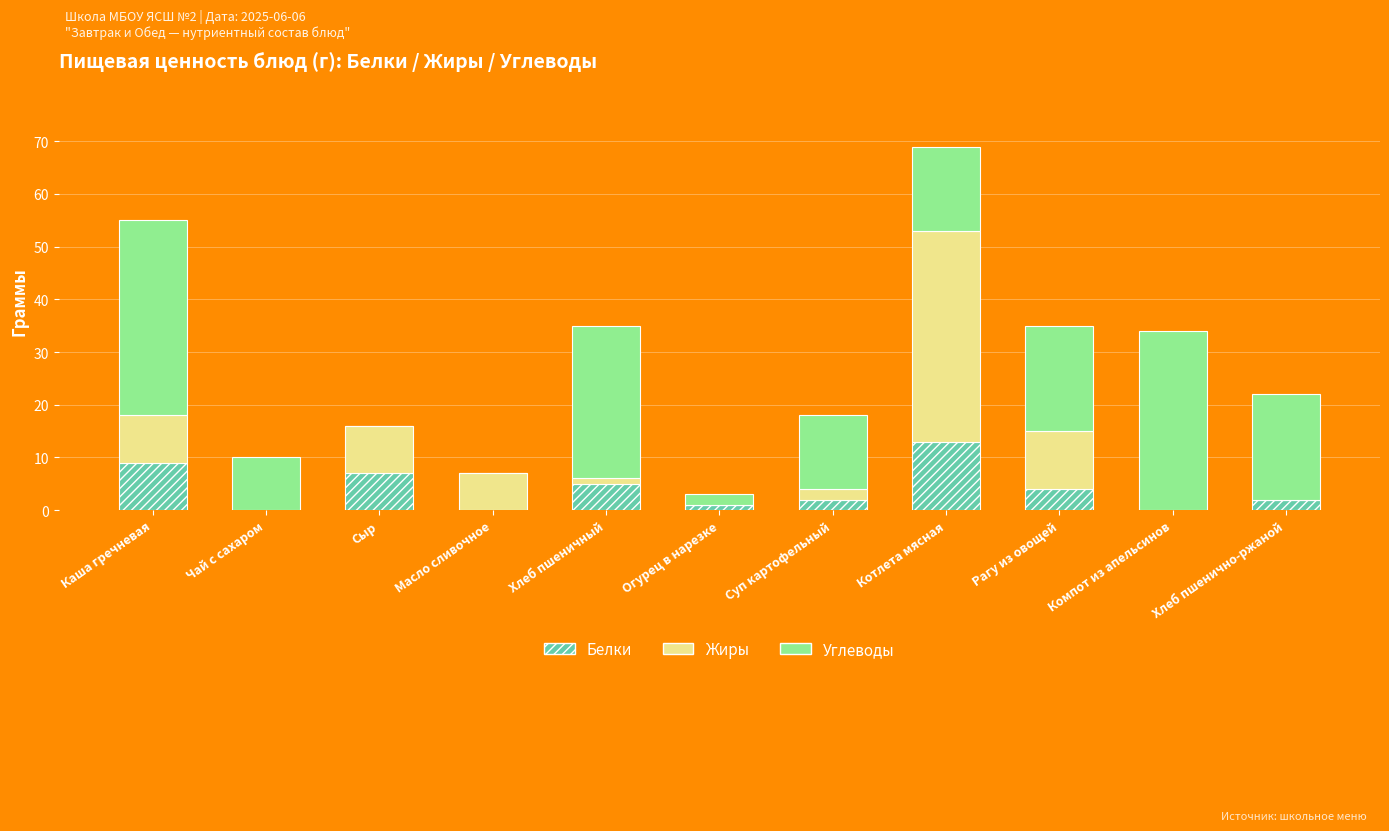

How many series are shown in this chart?

3